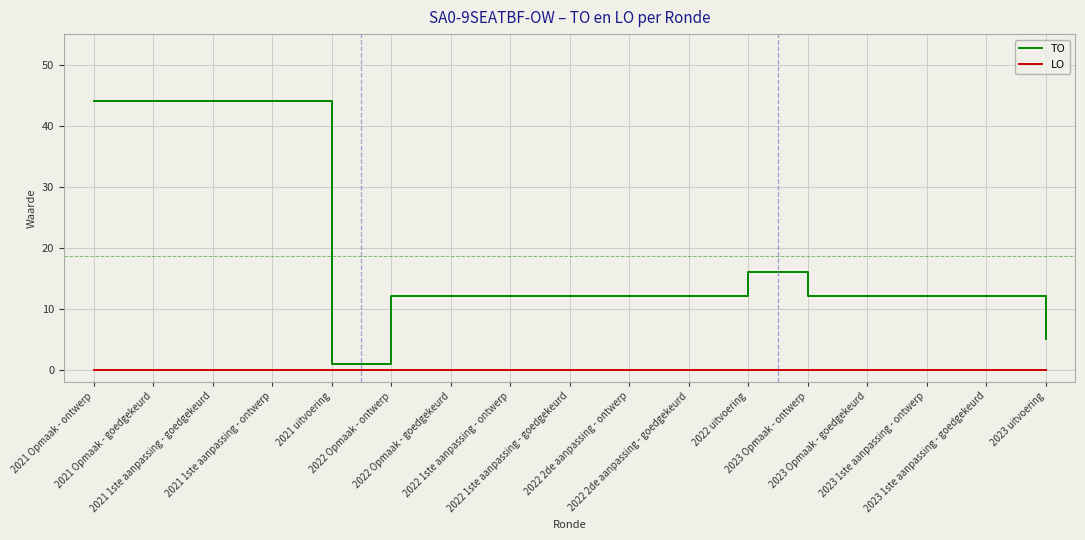

Rank the series by their average value, from lowest to highest.

LO, TO